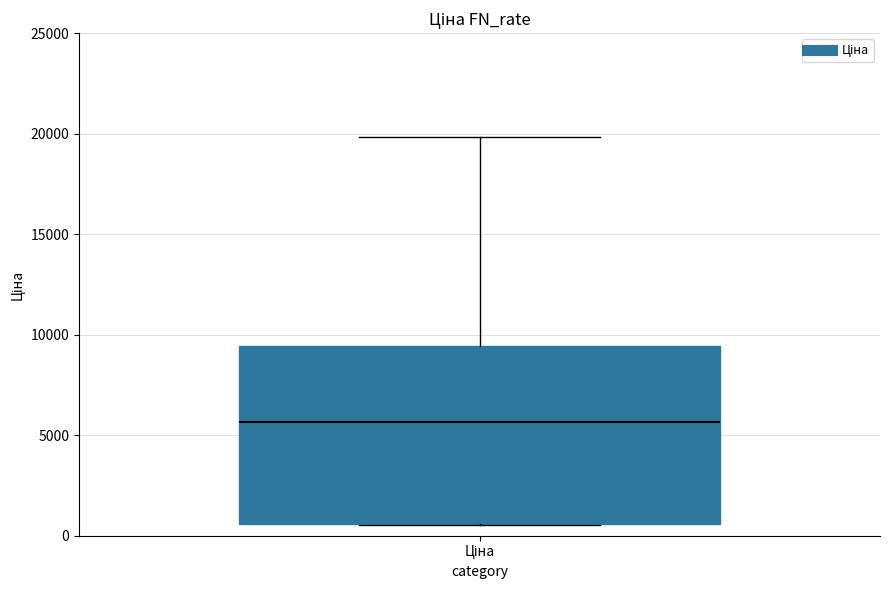

Transcribe this box plot: give where the median line is, the range the box spans, and where the two whiskers end, as read against the y-axis. The values are not printed on the chart, so give them approximately, as read against the axis.

median 5500, box 500 to 9500, whiskers 500 to 20000